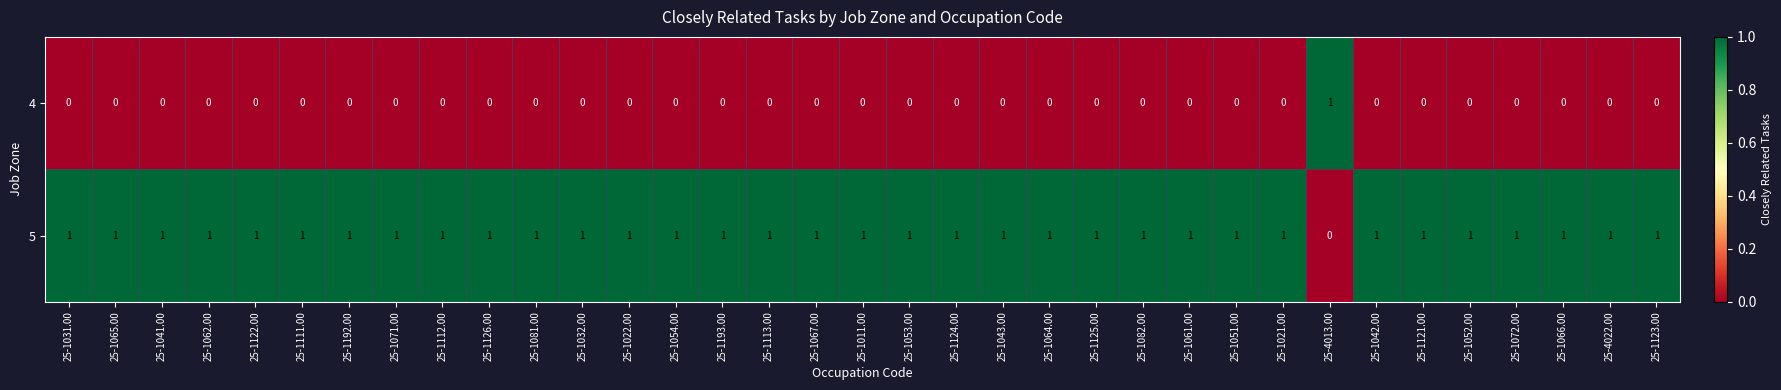

List the series in order of their overall mean, lowest first.

4, 5